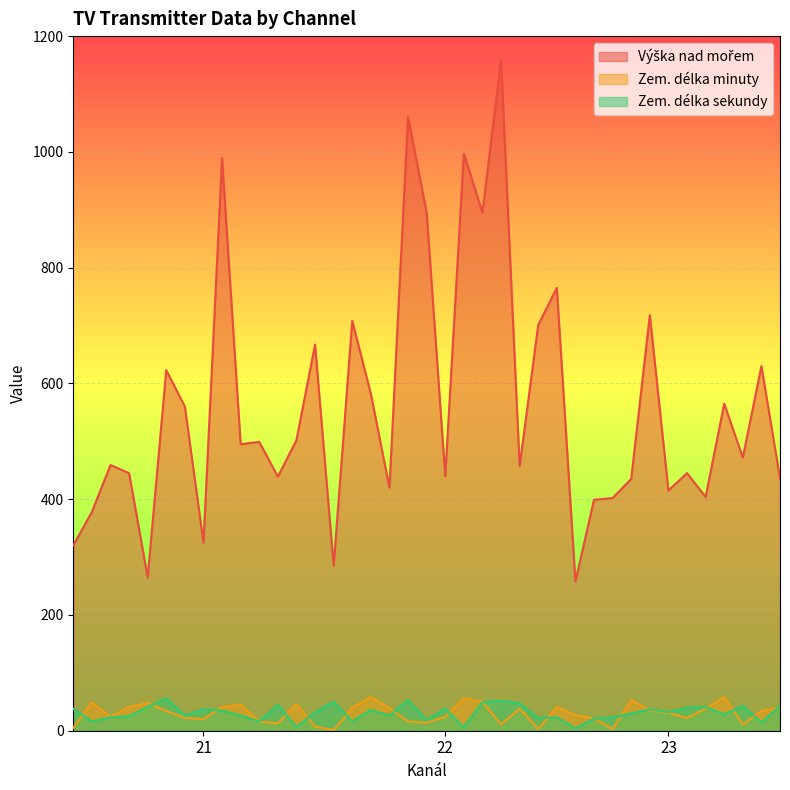

Does the chart display data point markers on the line(s)?

No